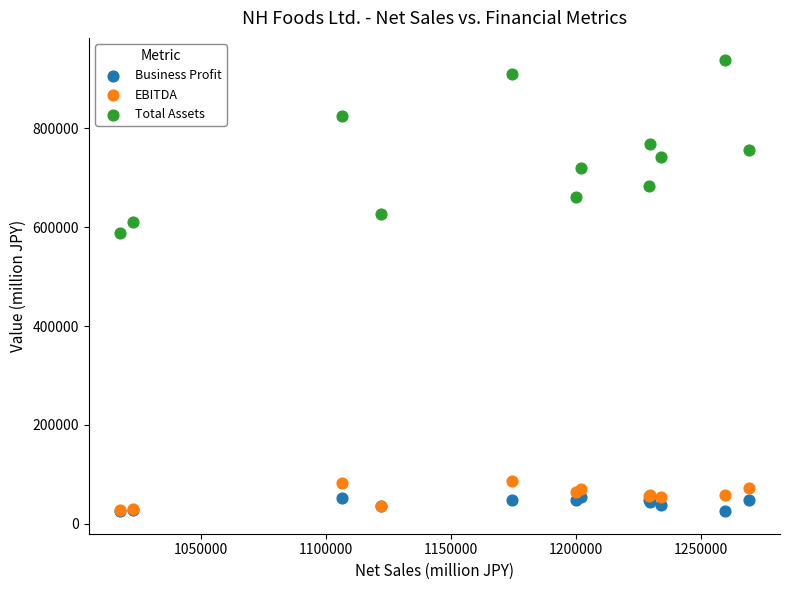

Across all series, what Y value is closest to 481375?

589125